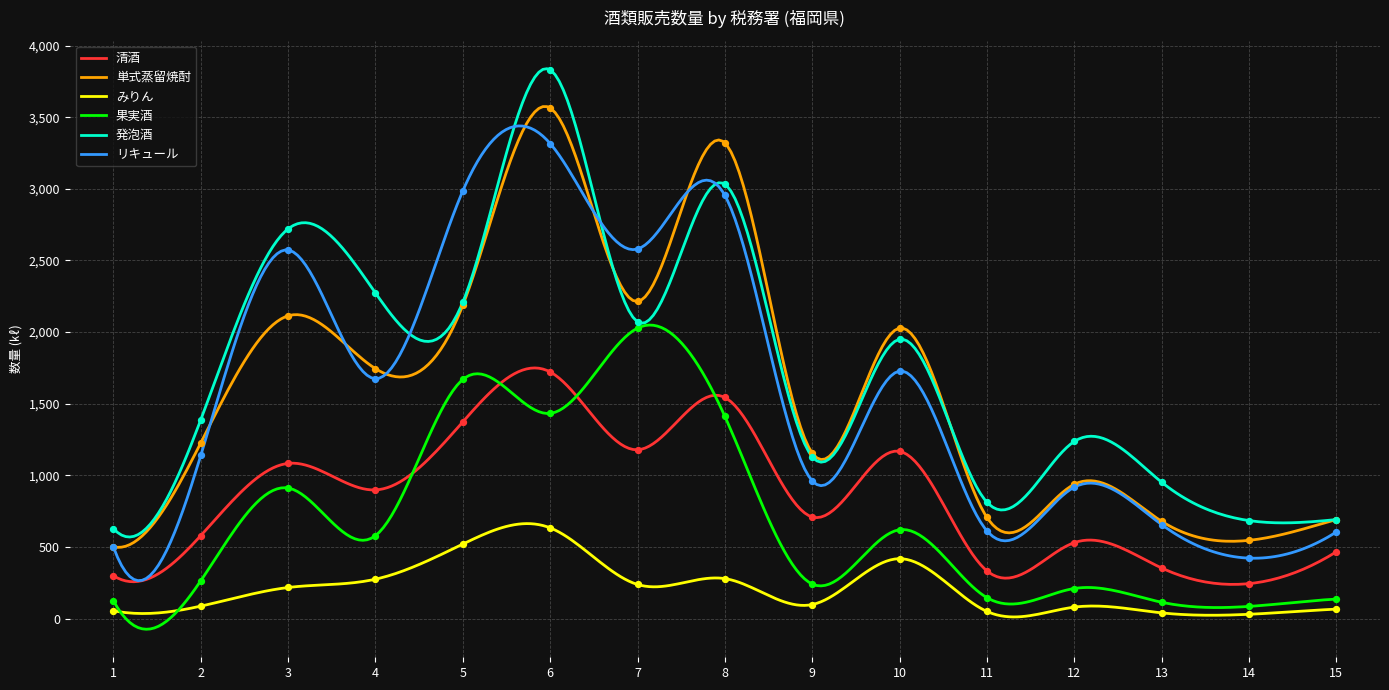

Which series contains the lowest Y value?

みりん